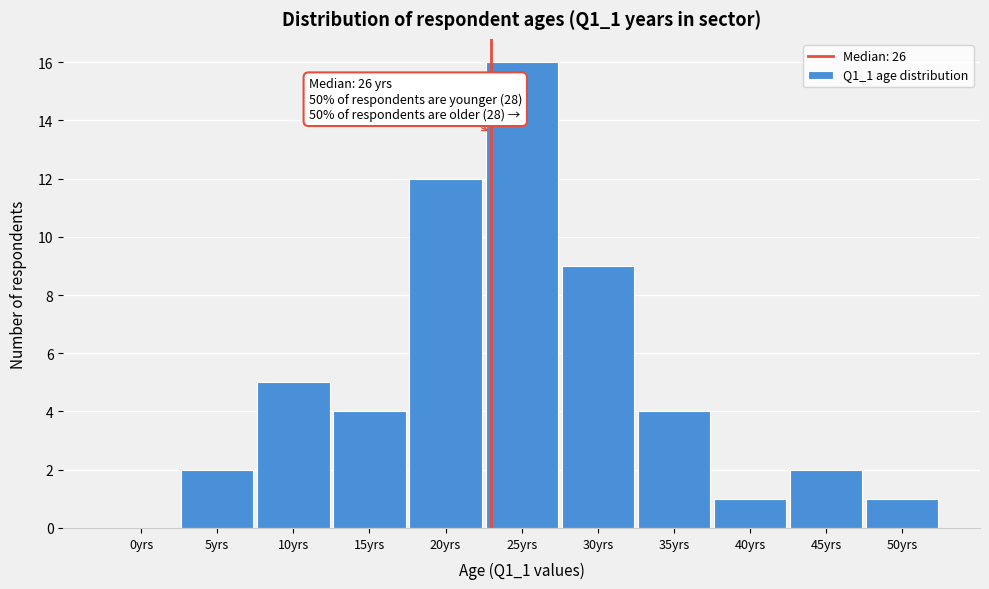

Reading left to right, what are all the values shown in this chart?

0yrs=0	5yrs=2	10yrs=5	15yrs=4	20yrs=12	25yrs=16	30yrs=9	35yrs=4	40yrs=1	45yrs=2	50yrs=1